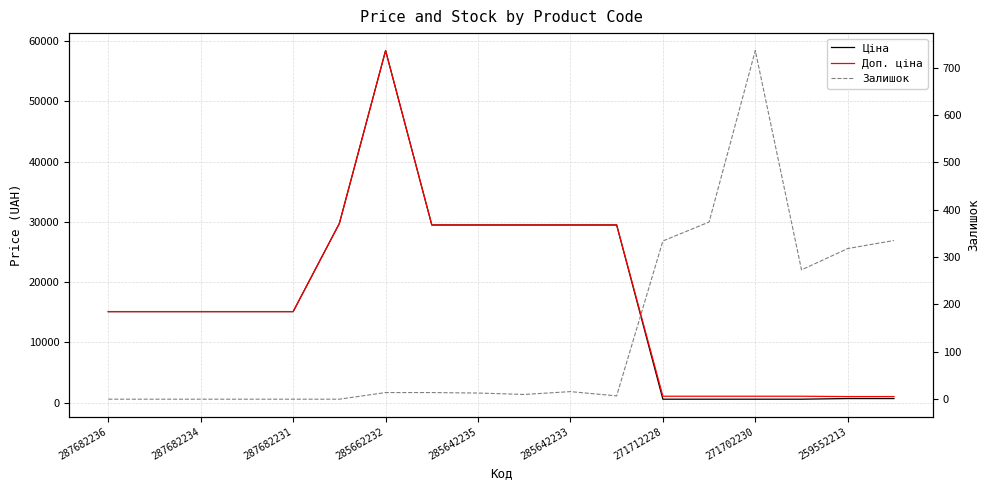

Is the value of Залишок at 271702230 greater than the value of Ціна at 285642235?

No